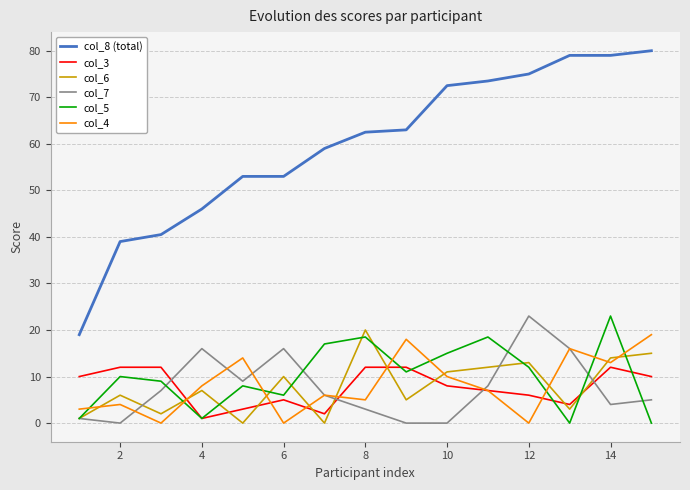

Which series has the largest range (max minus min)?

col_8 (total)